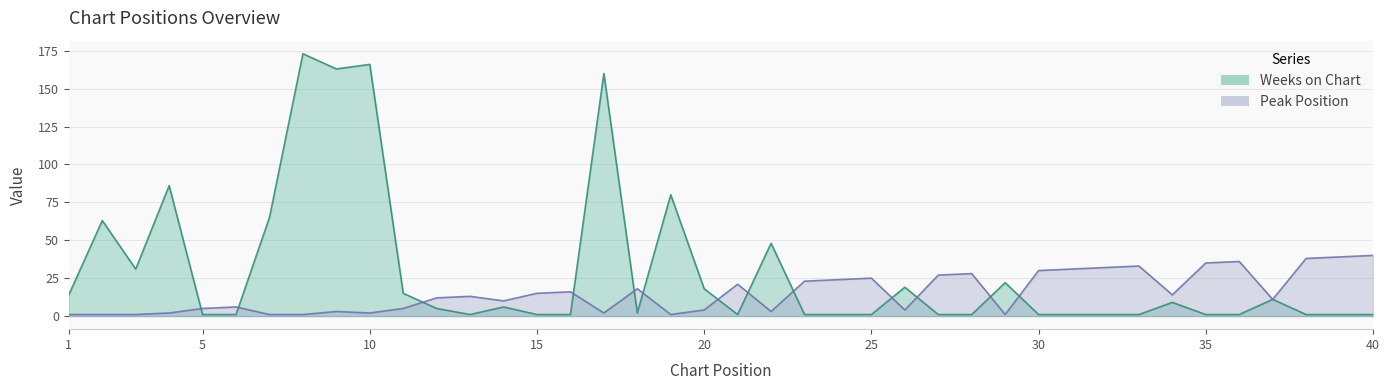

How many lines are shown in the chart?

2